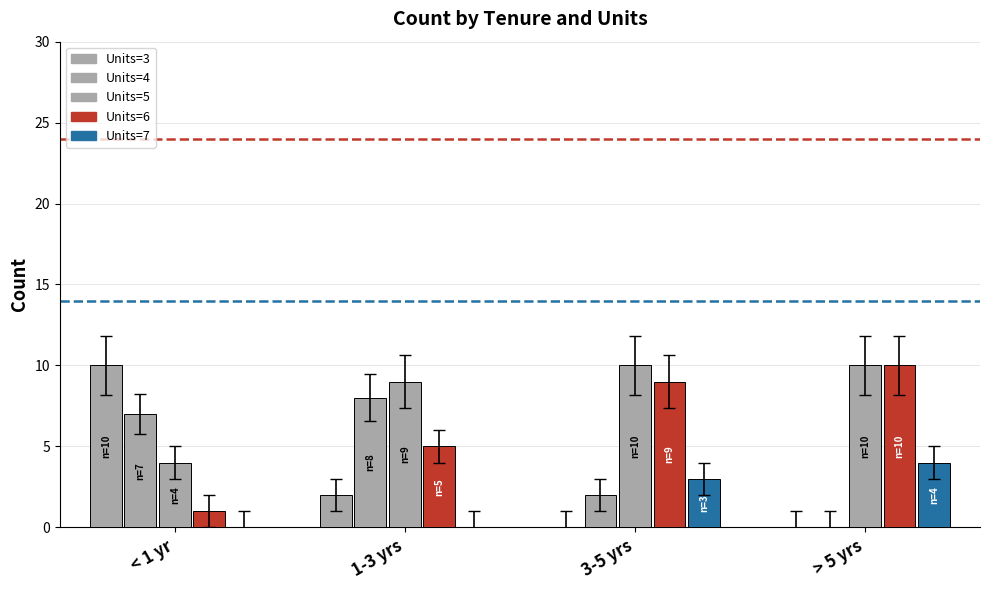

How many data points does each series have?

4